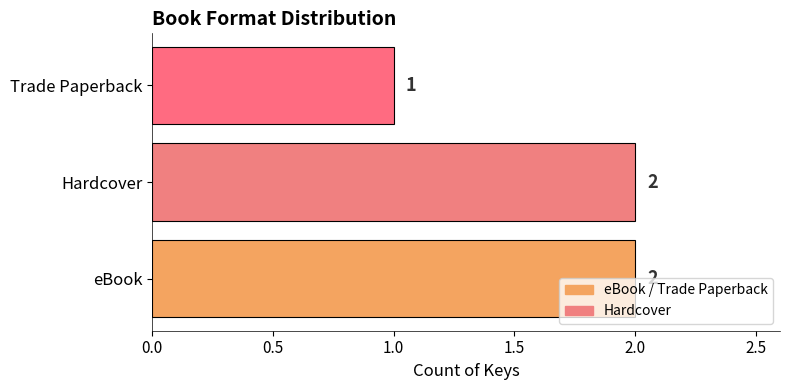

The chart shows a value of 1 at eBook. True or false?

False